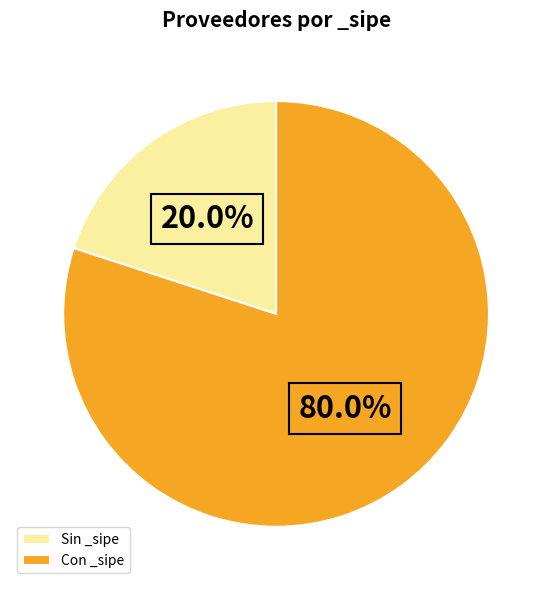

Rank the categories by value from lowest to highest.

Sin _sipe, Con _sipe